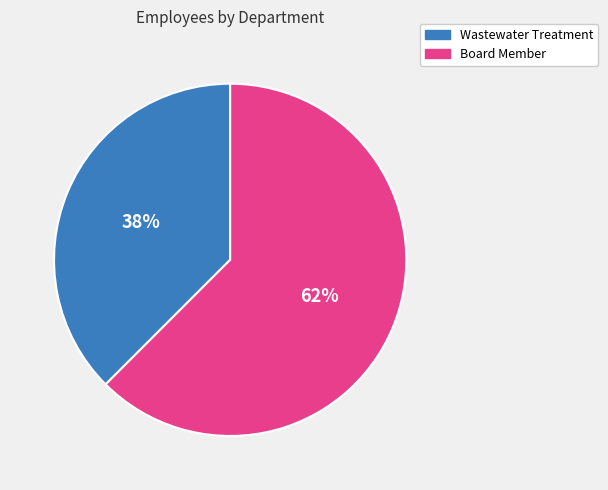

Combined, do Board Member and Wastewater Treatment account for over 50%?

Yes